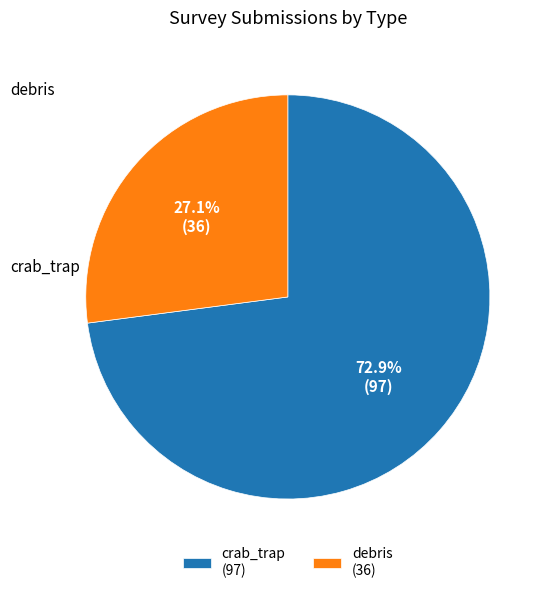

Count the number of slices in the pie.

2